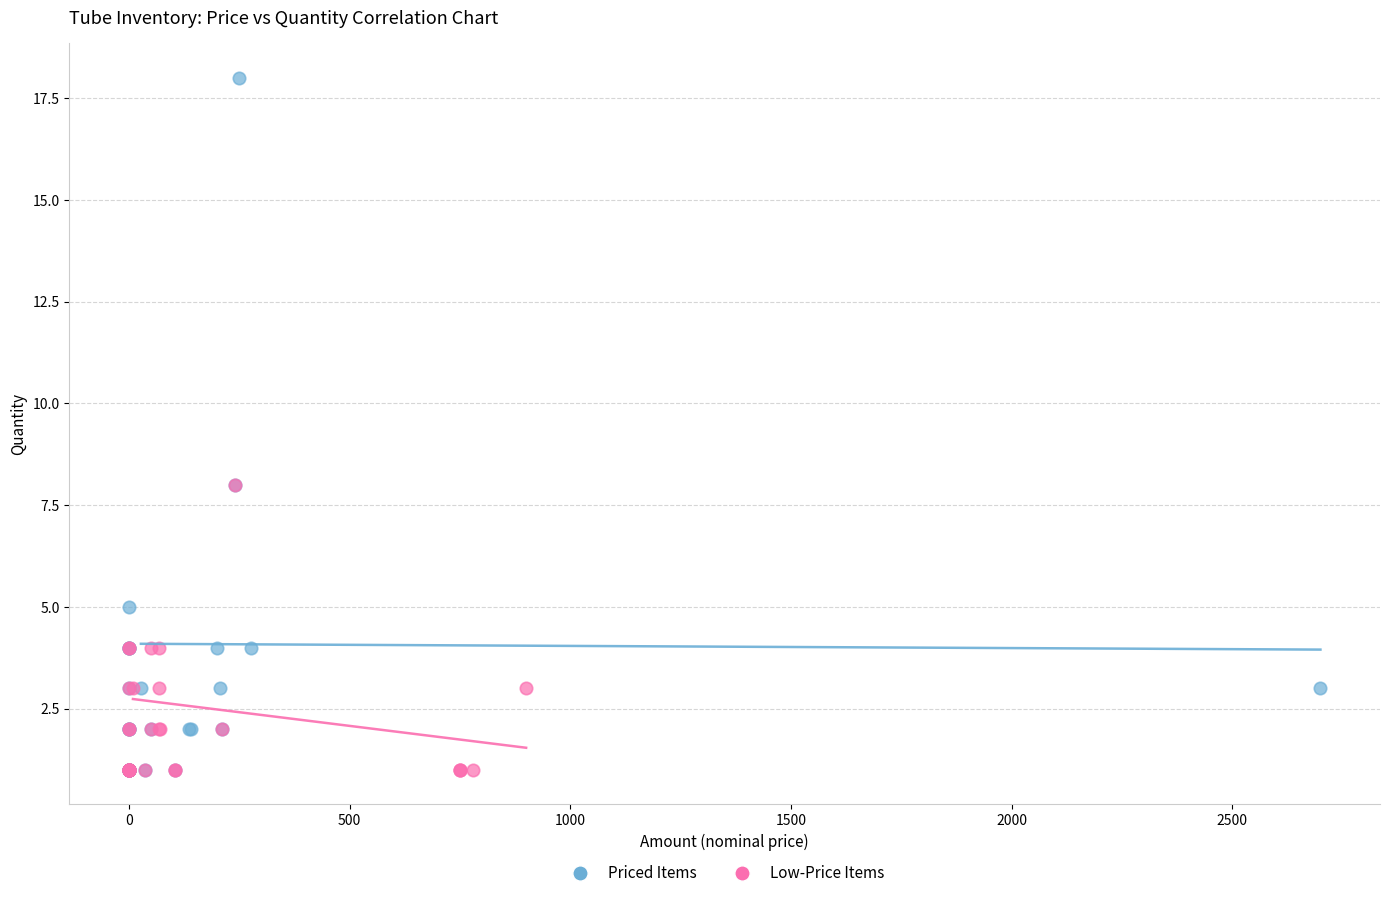

Which series has the largest Y range (max minus min)?

Priced Items